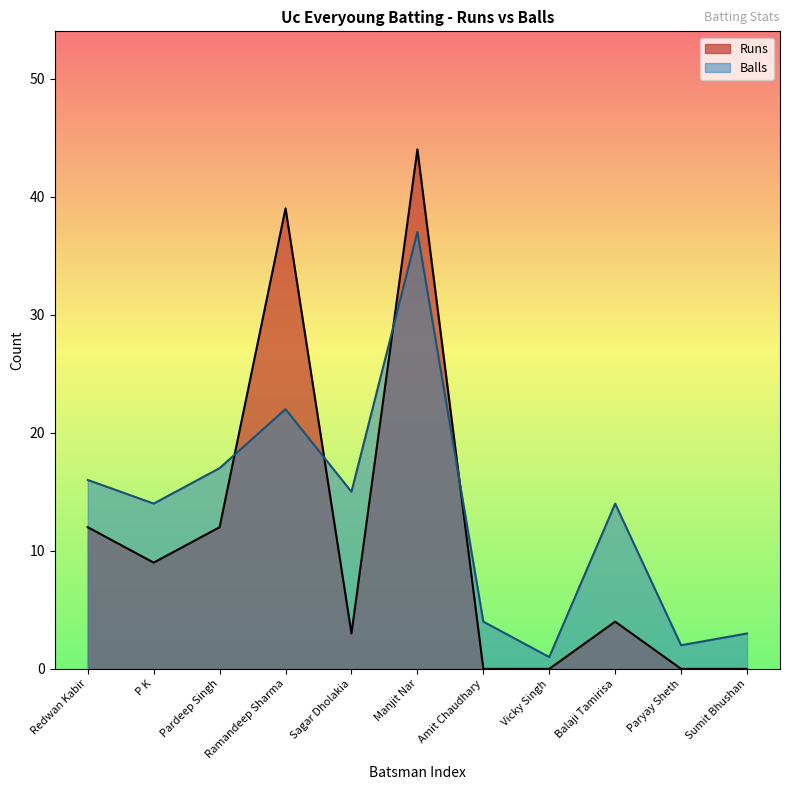

Rank the series at Sumit Bhushan from lowest to highest value.

Runs, Balls